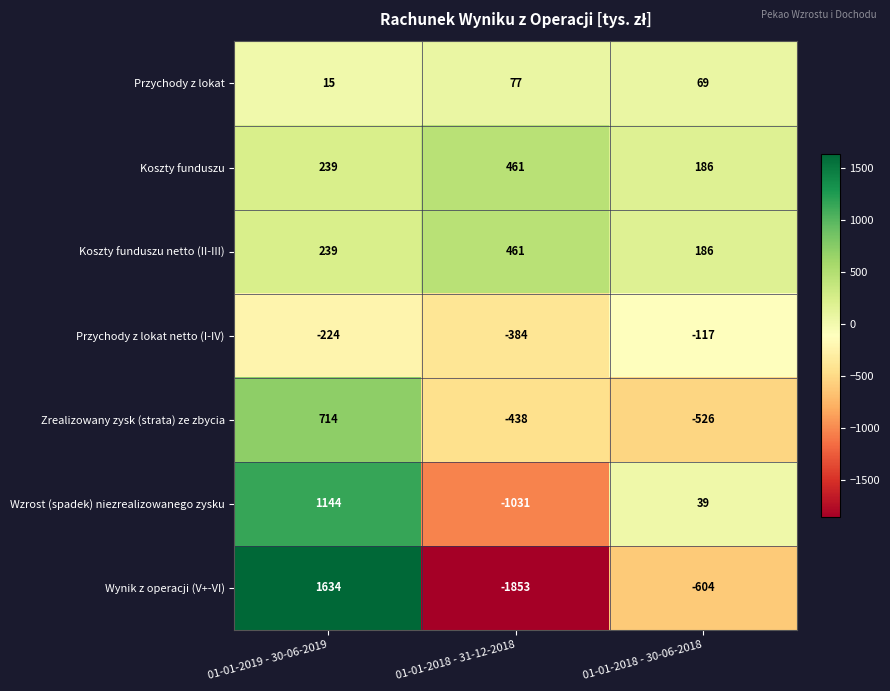

Which series changed the most between 01-01-2018 - 31-12-2018 and 01-01-2018 - 30-06-2018?

Wynik z operacji (V+-VI)